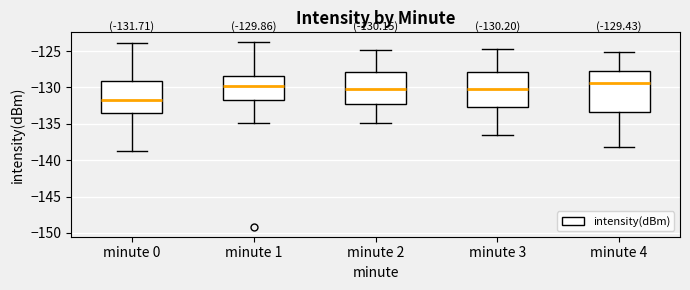

Which box is the tallest, from its lower edge to its upper edge?

minute 4